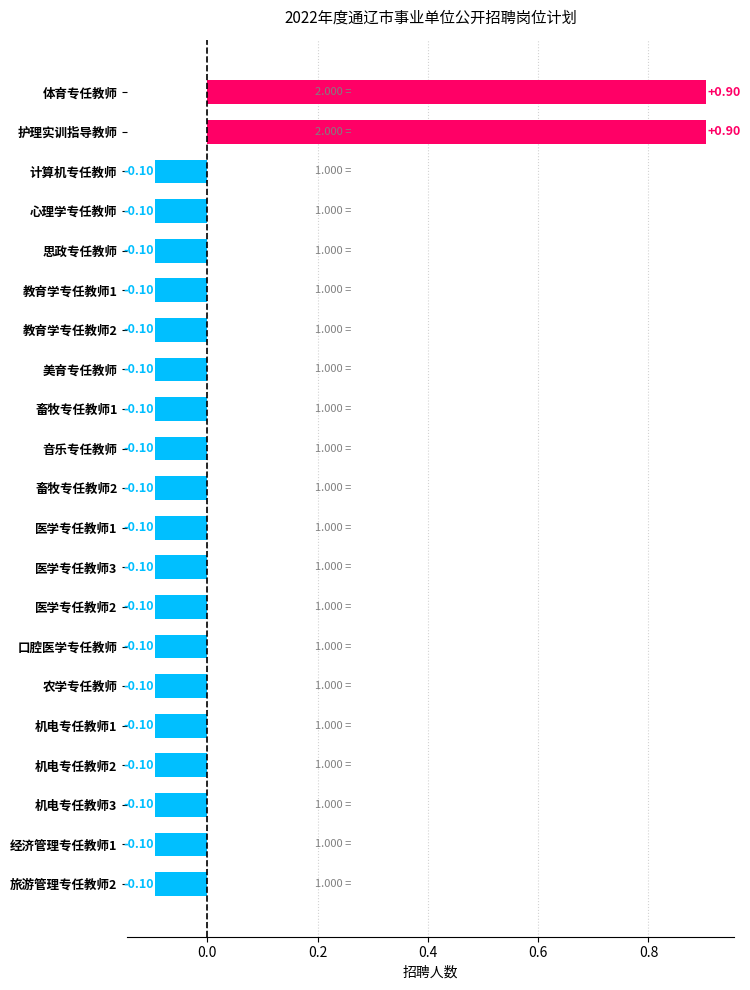

Between 护理实训指导教师 and 机电专任教师2, which is larger?

护理实训指导教师